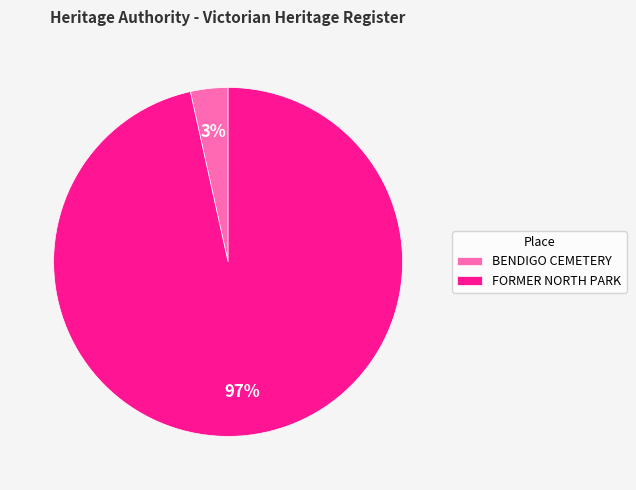

Which has a higher value, BENDIGO CEMETERY or FORMER NORTH PARK?

FORMER NORTH PARK